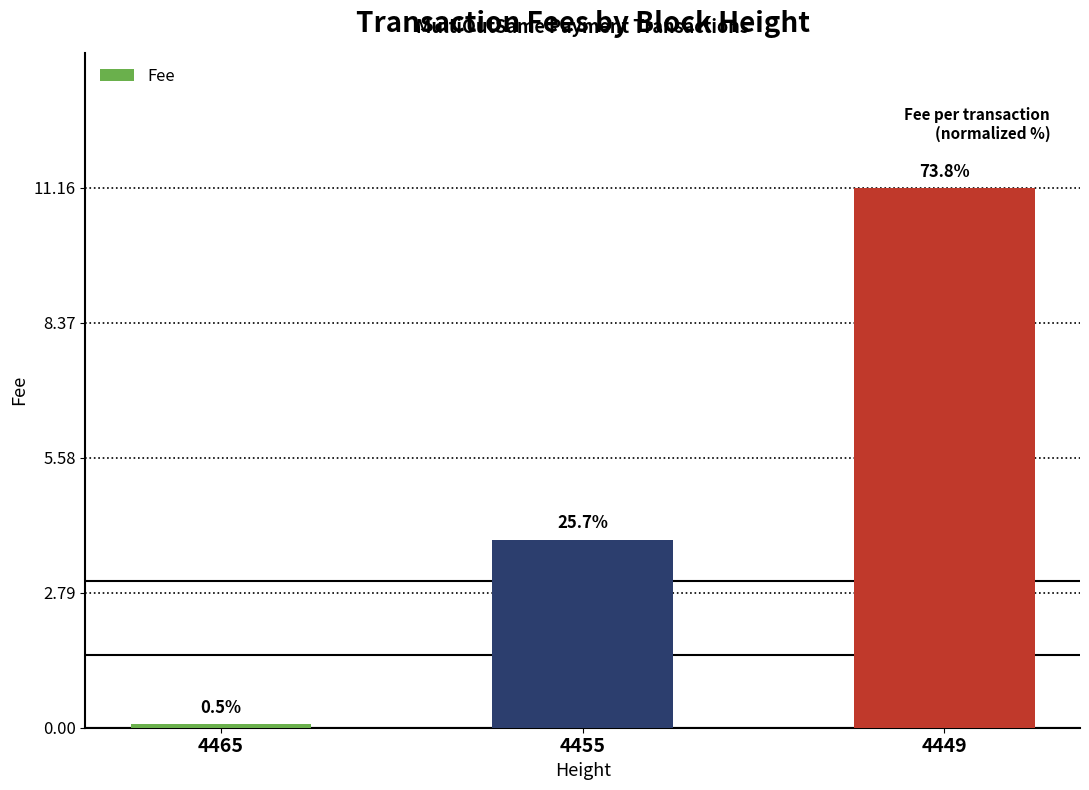

Reading left to right, extract all data points from this chart.

4465=0.1	4455=3.9	4449=11.2